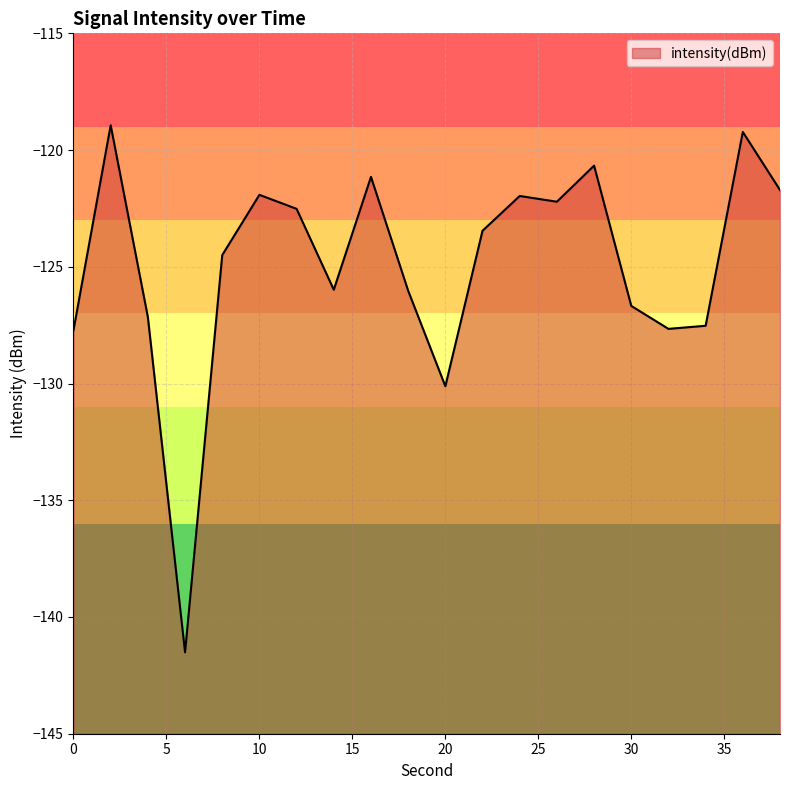

What is the value of the 18th point from the left?

-127.5